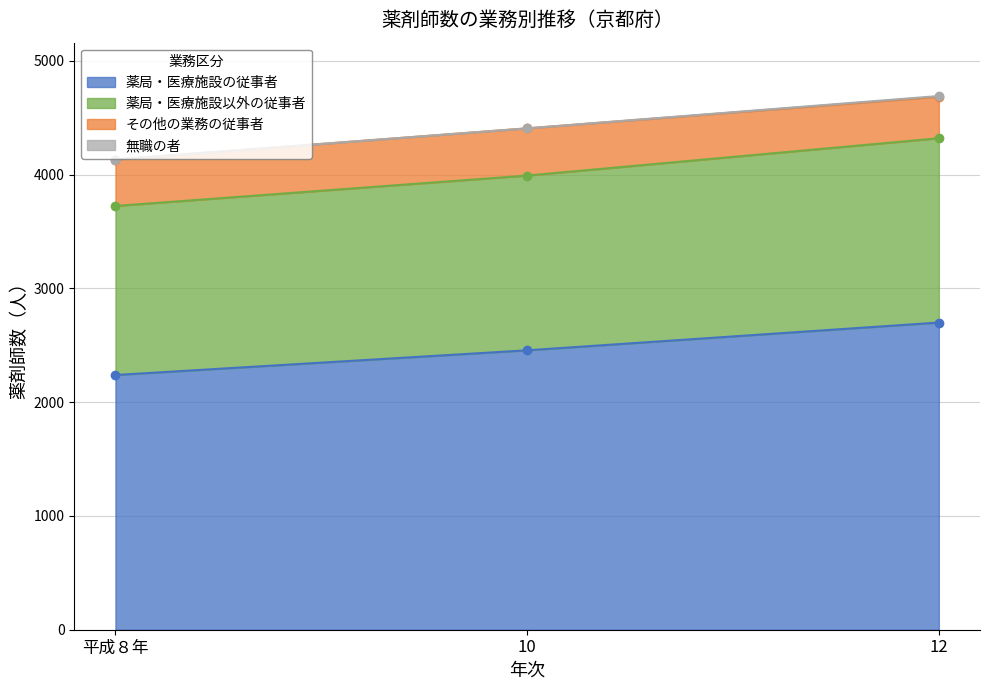

The value of 薬局・医療施設の従事者 at 12 is 2700. True or false?

True